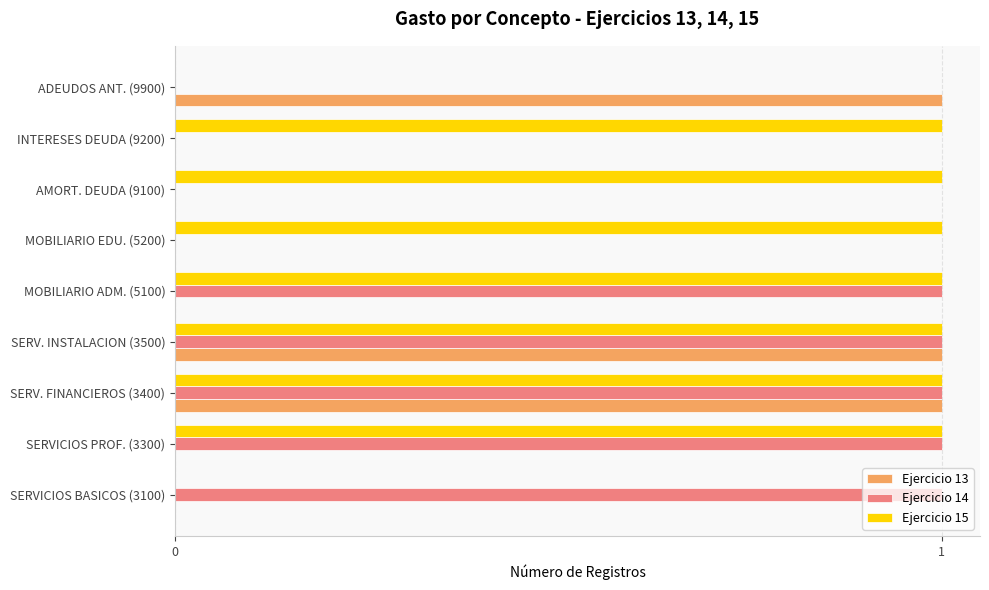

Between SERV. FINANCIEROS (3400) and MOBILIARIO ADM. (5100), which series saw the biggest shift?

Ejercicio 13